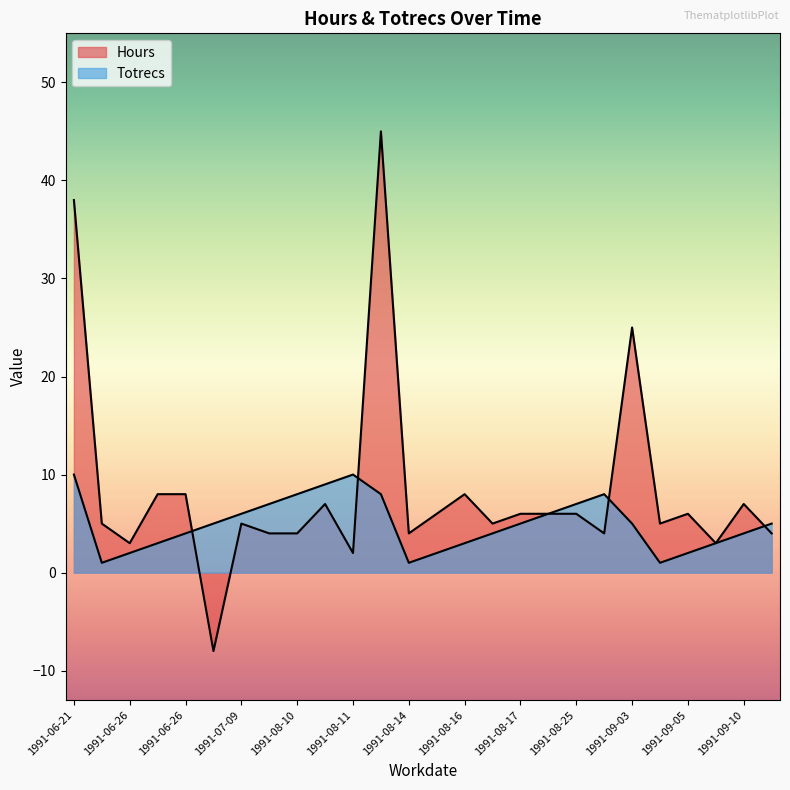

Which series has the largest range (max minus min)?

Hours